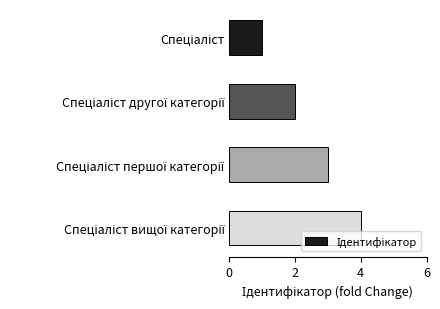

What is the sum of all values?

10